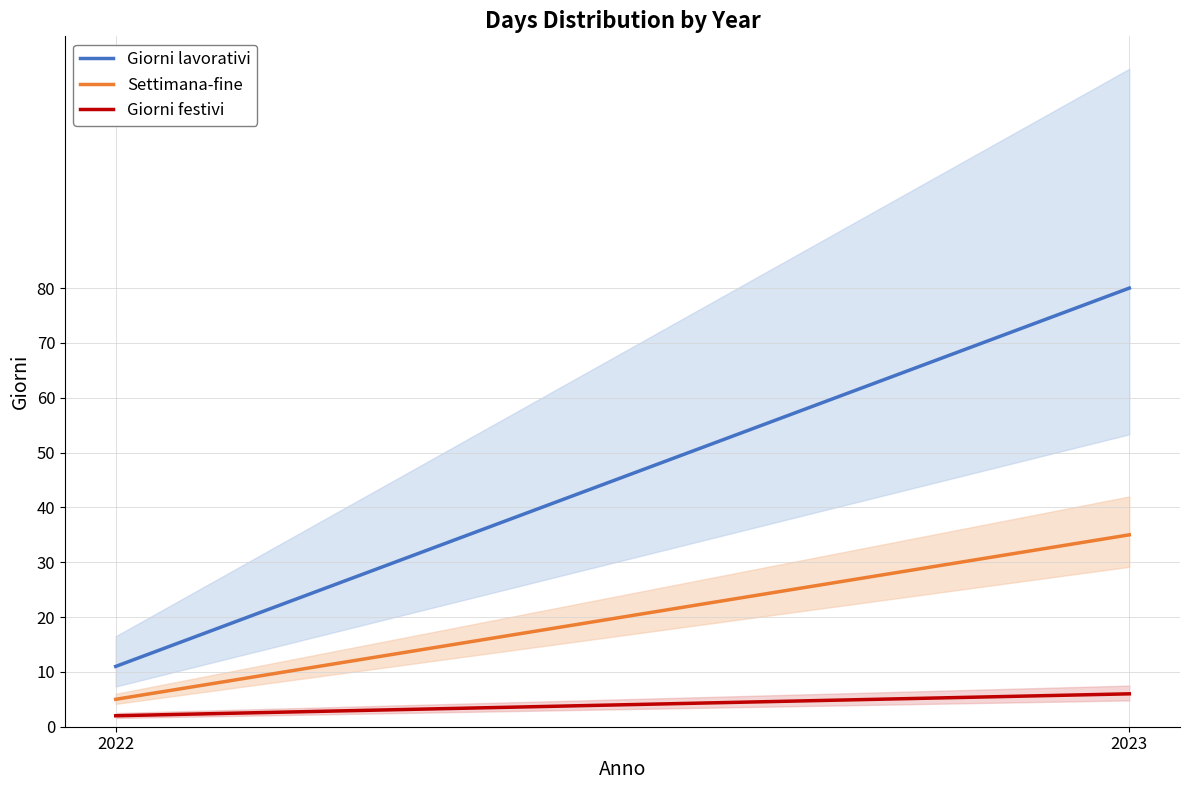

How many lines are shown in the chart?

3